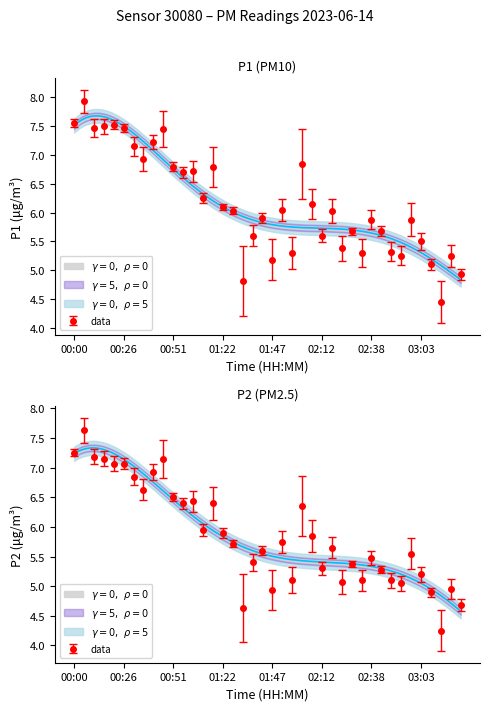

Rank the series by their maximum value, from highest to lowest.

P1, P2